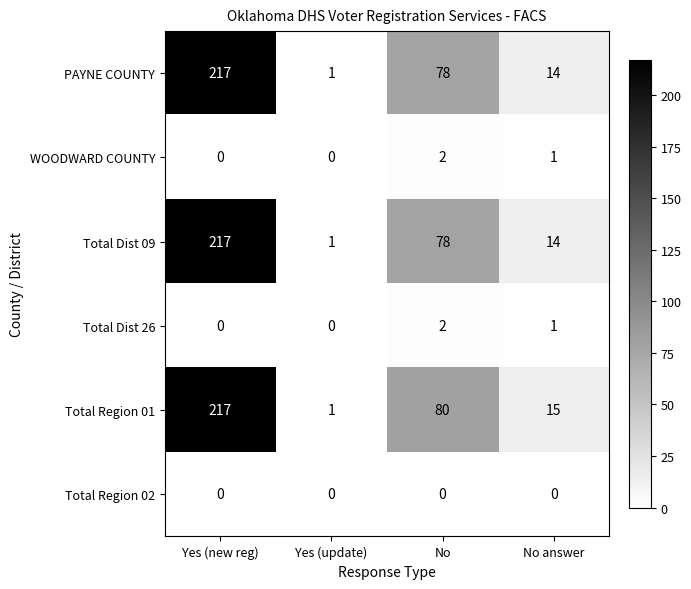

Count the number of categories in the chart.

4